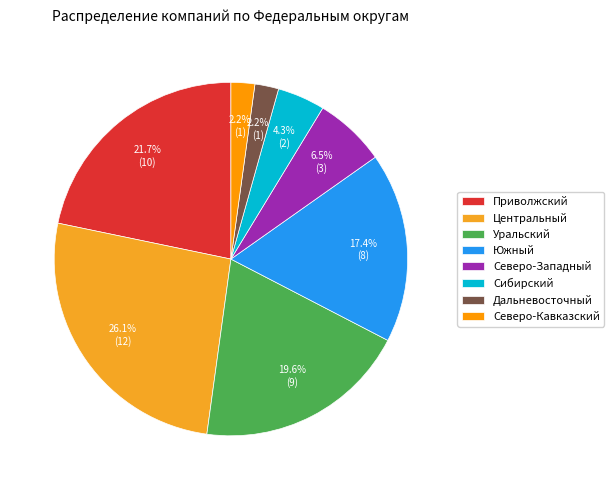

To the nearest percent, what is the average slice percentage?

12%